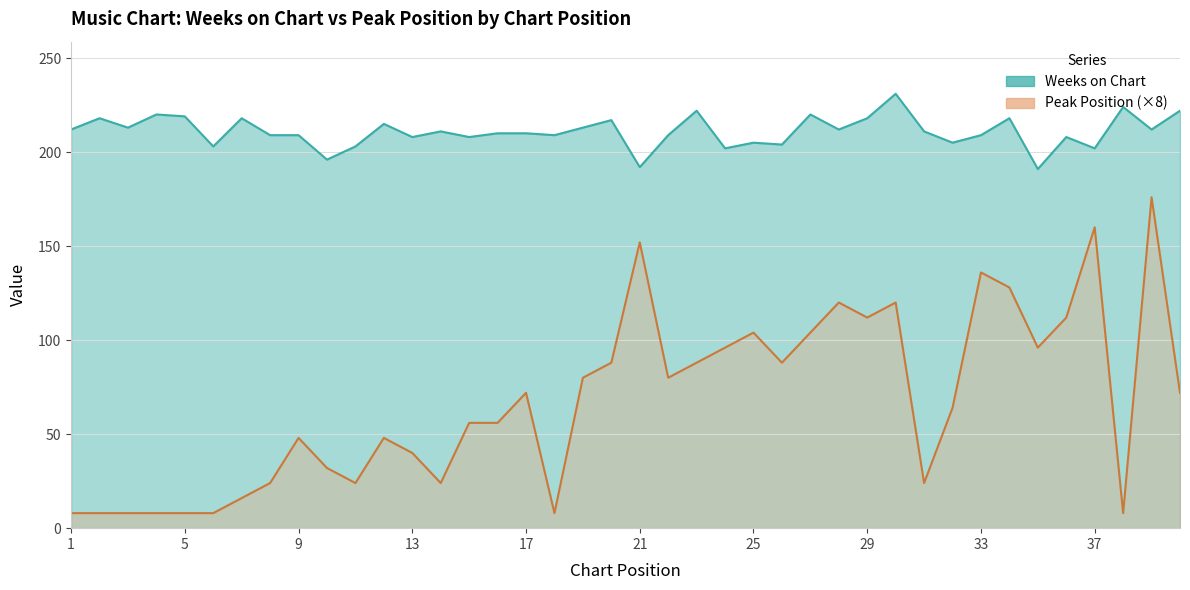

What is the sum of all Weeks on Chart values?

8438